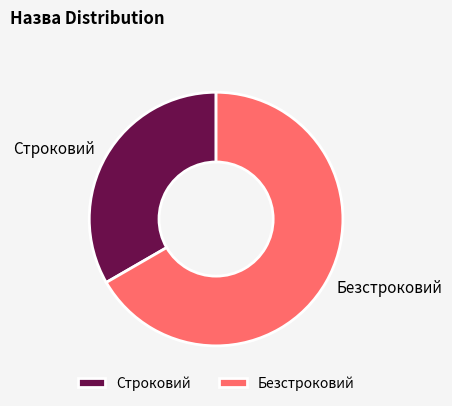

Between Строковий and Безстроковий, which is larger?

Безстроковий